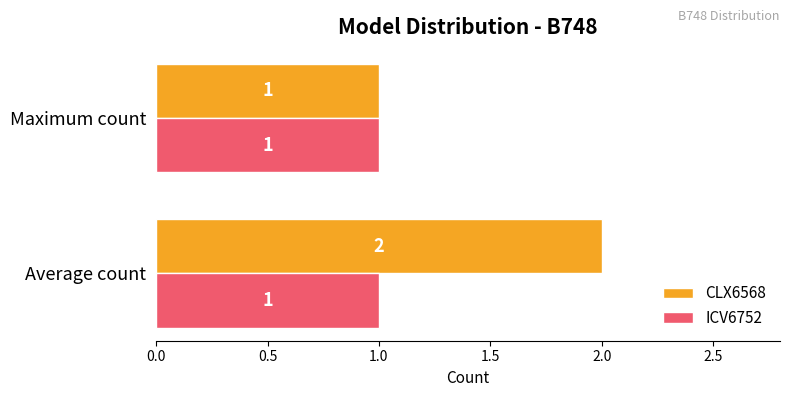

At which label does CLX6568 reach its peak?

Average count